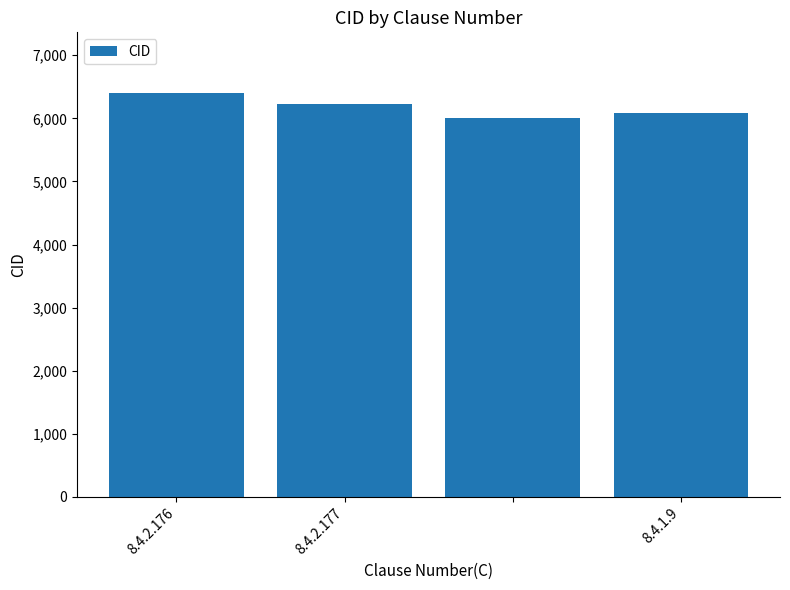

How many values are between 6083 and 6403?

3